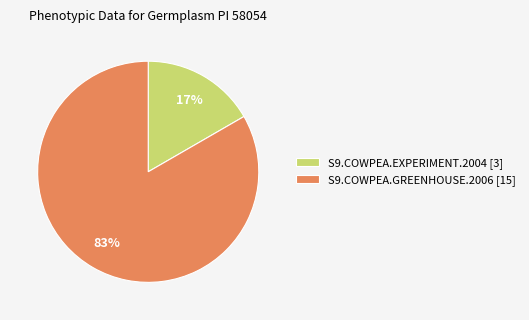

How many slices are in this pie chart?

2